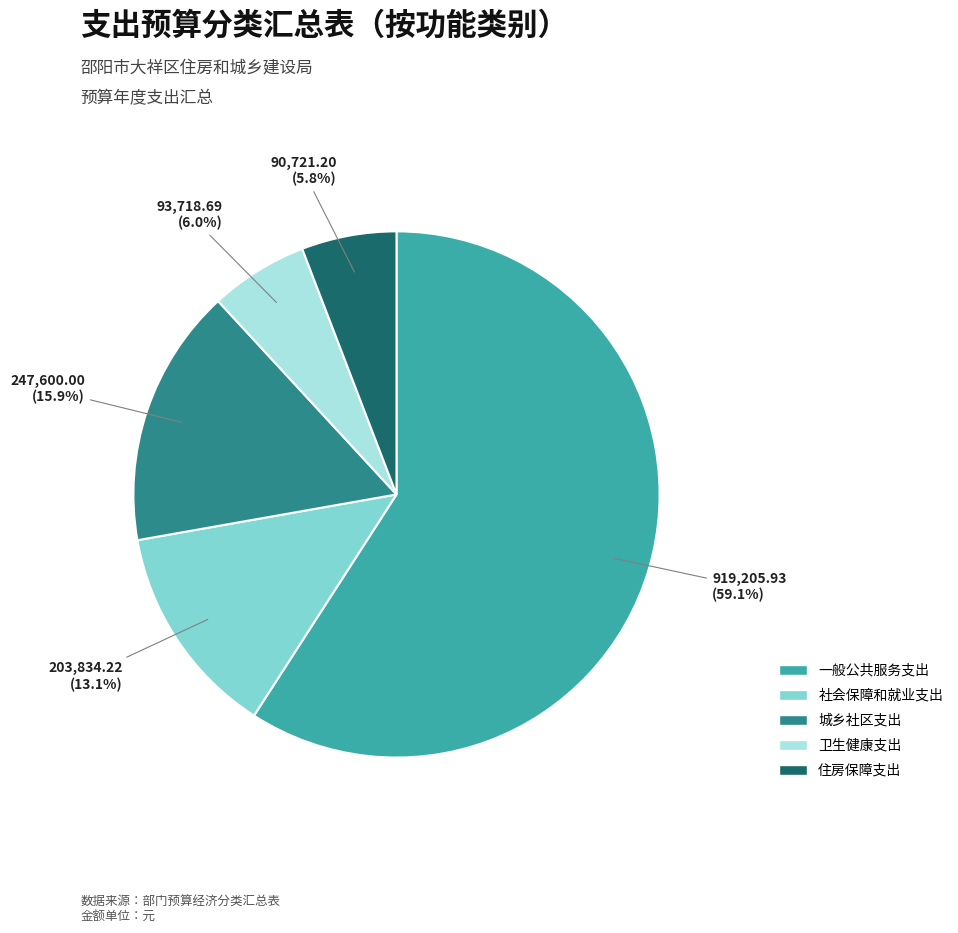

Which category has the biggest portion of the pie?

一般公共服务支出